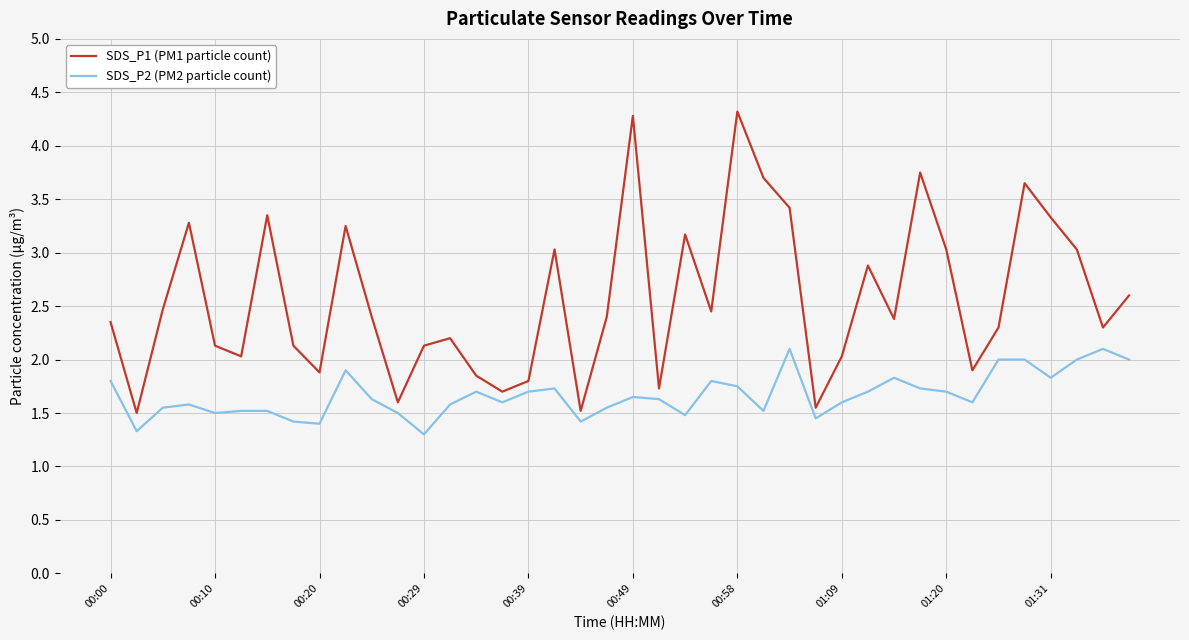

What is the difference between the maximum and minimum values in the SDS_P1 (PM1 particle count) series?

2.8